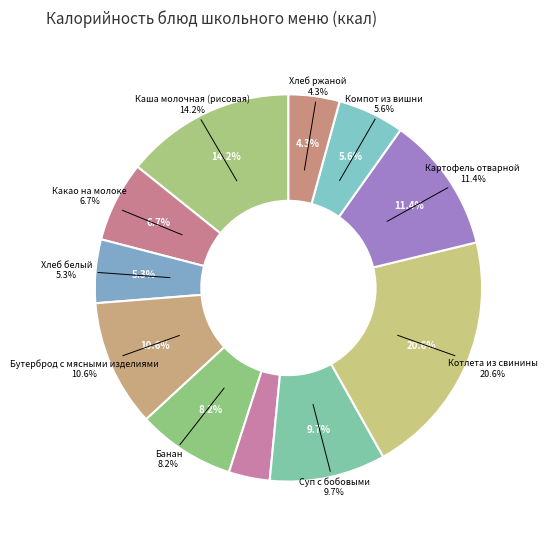

To the nearest percent, what portion does Салат из капусты represent?

3%